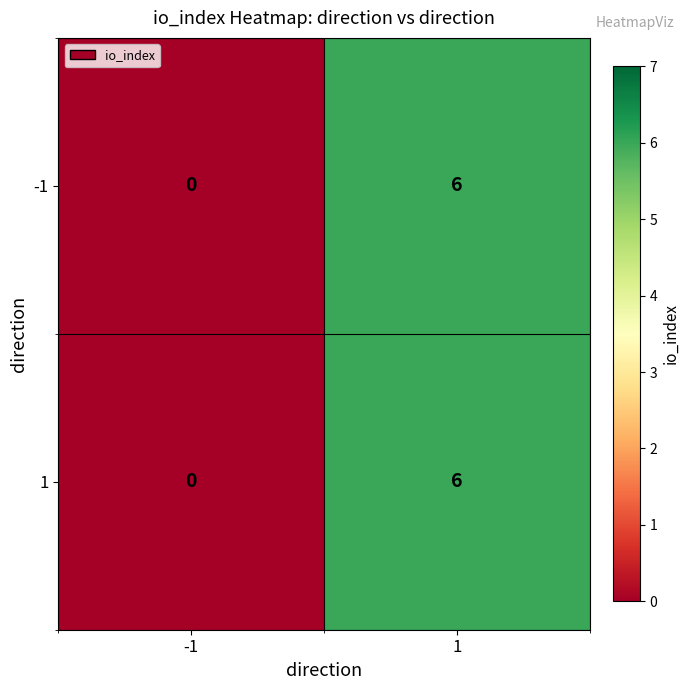

What is the maximum value shown in the chart?

6